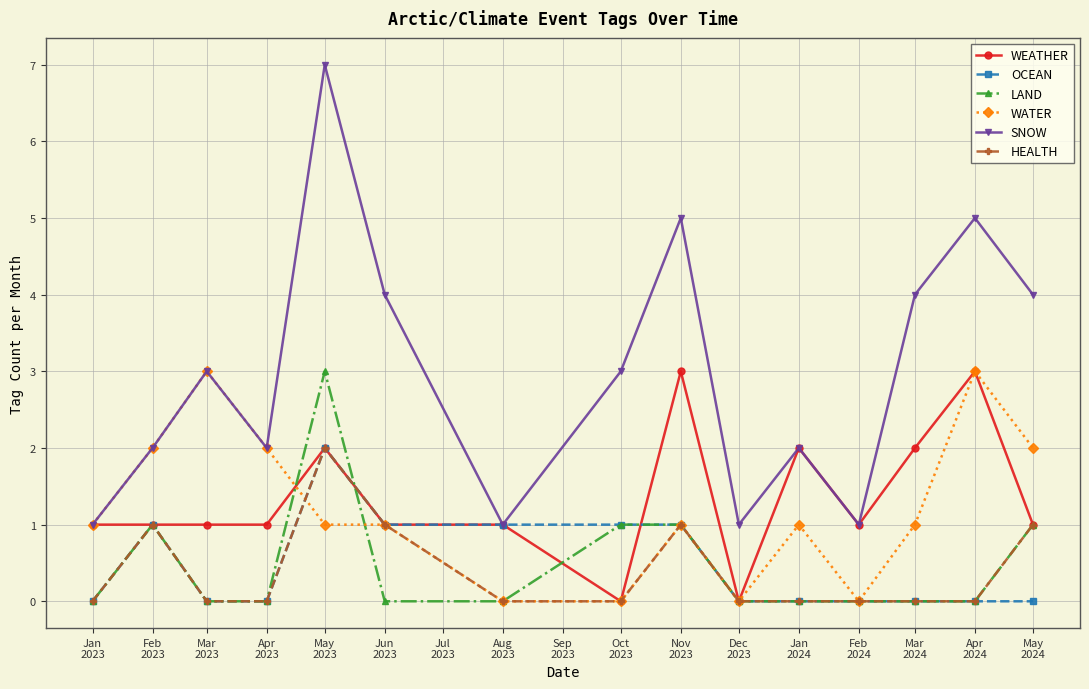

Which series has the widest spread of values?

SNOW